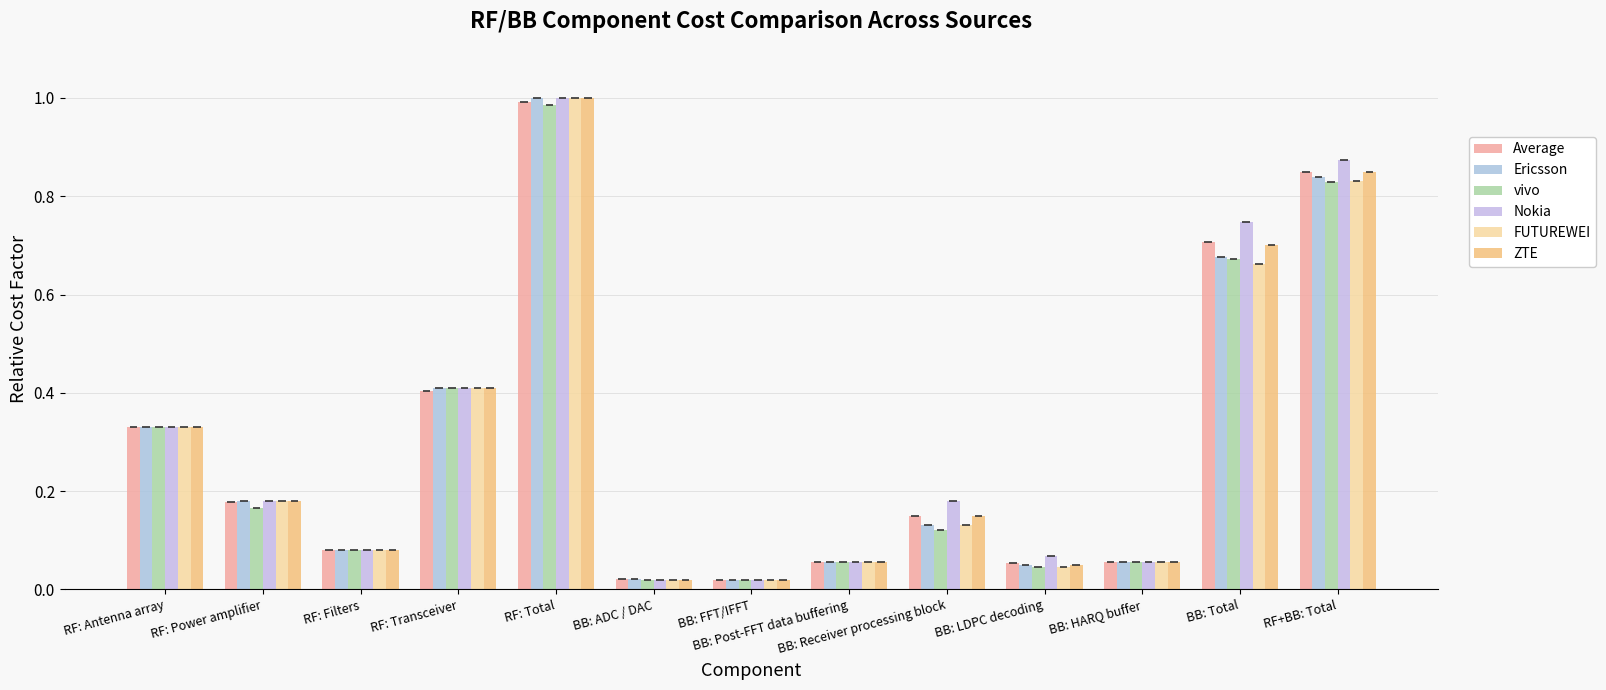

List the series in order of their peak value, highest first.

Ericsson, Nokia, FUTUREWEI, ZTE, Average, vivo